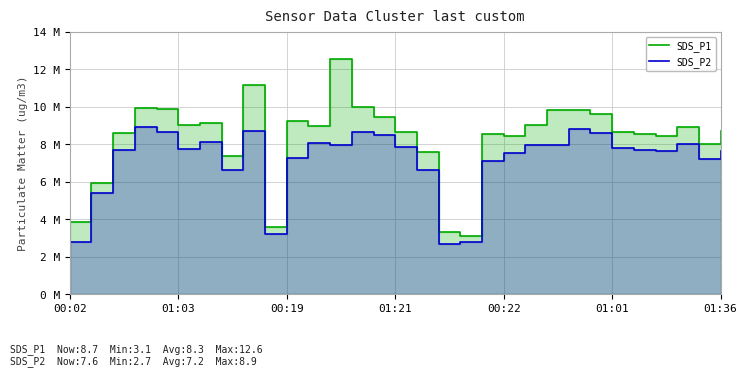

What is the label of the 9th point from the right?

22